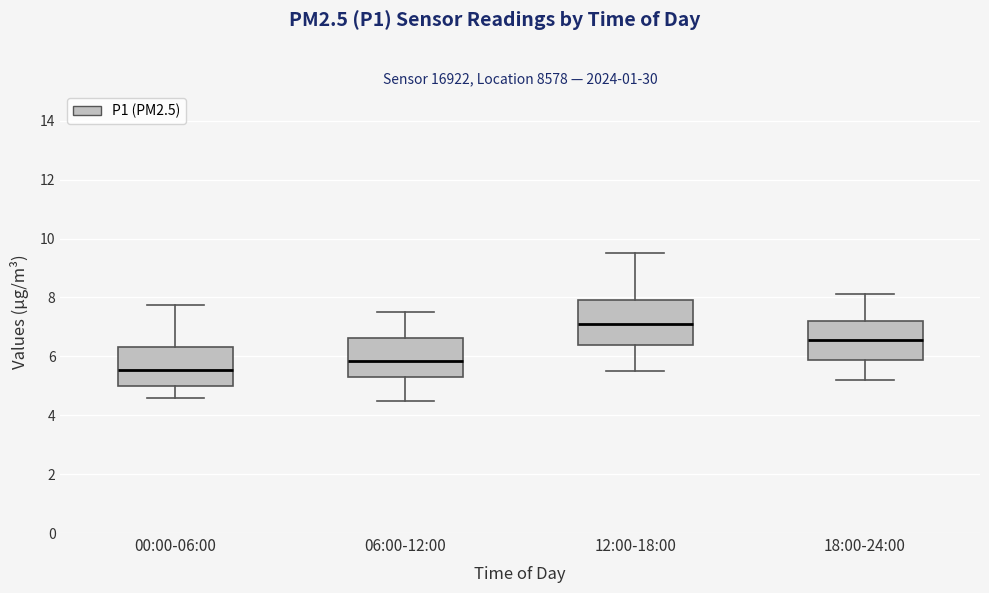

Which box's median line is the highest?

12:00-18:00